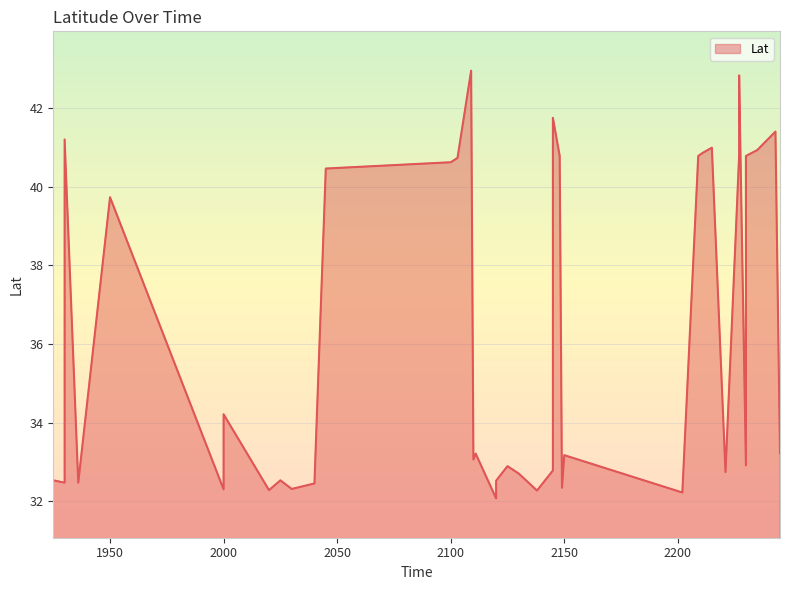

What is the change in value from 2109 to 2130?

-10.2